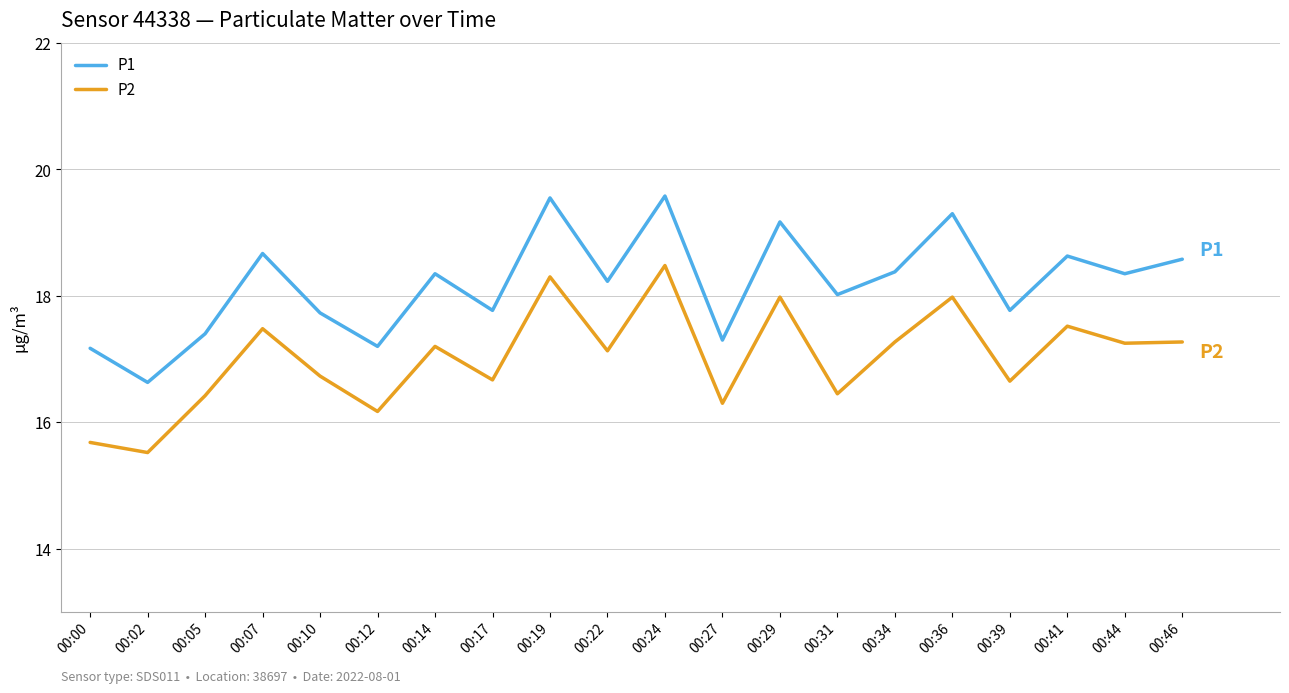

List the series in order of their overall mean, lowest first.

P2, P1